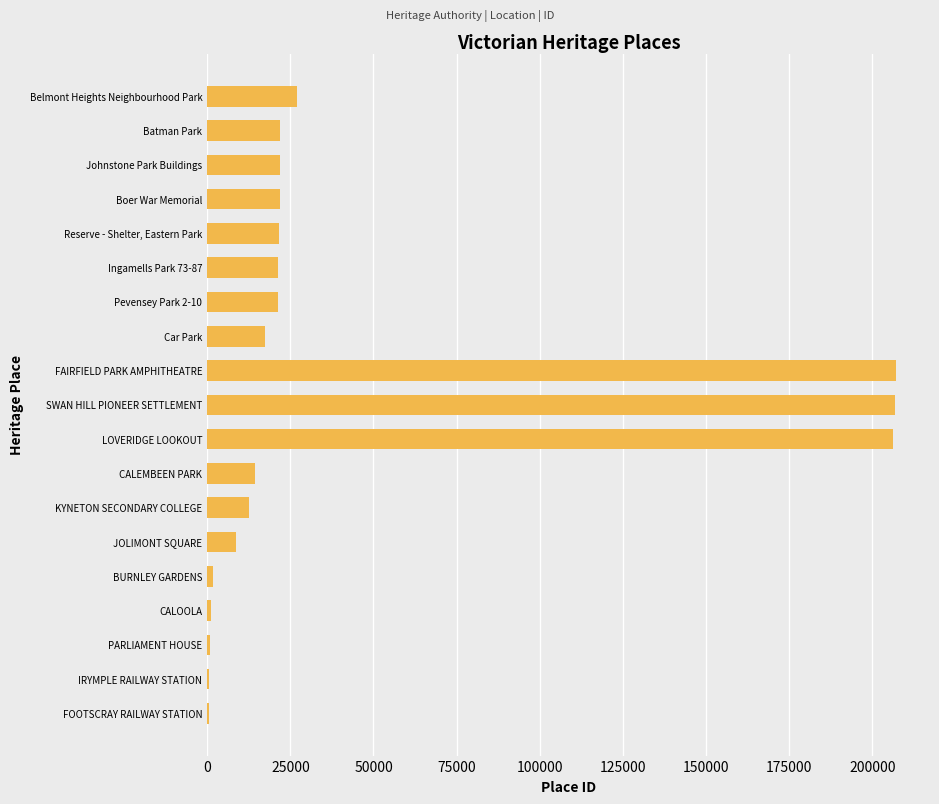

What is the approximate value at Johnstone Park Buildings?

21777